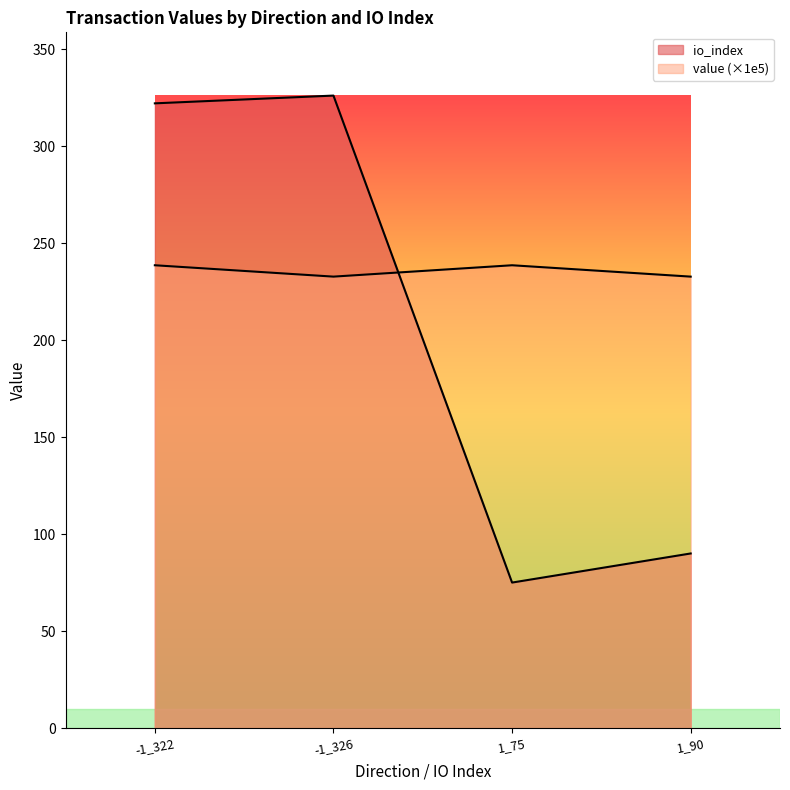

Is the value of value at 1_75 greater than the value of io_index at 1_90?

Yes